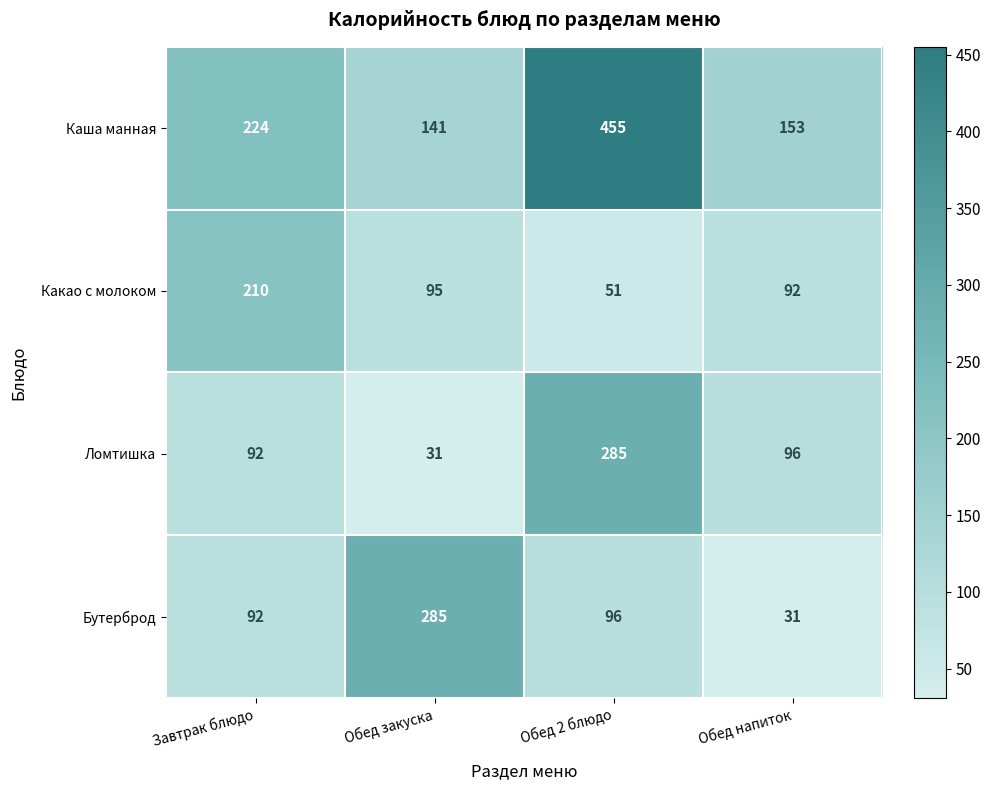

Which series has the widest spread of values?

Каша манная